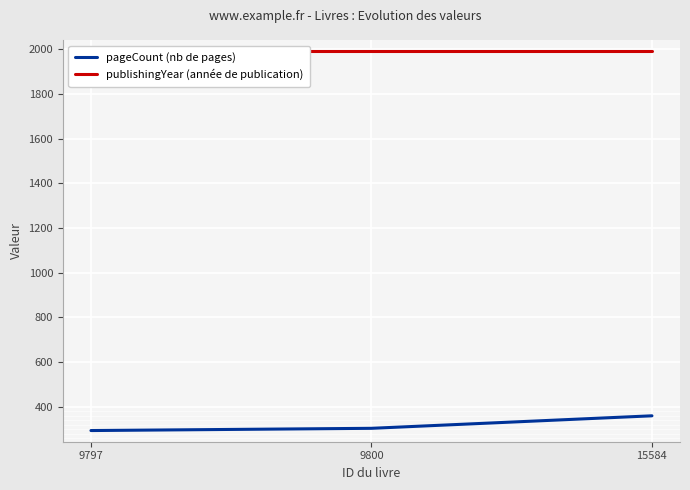

Which category has the highest value across all series?

9797